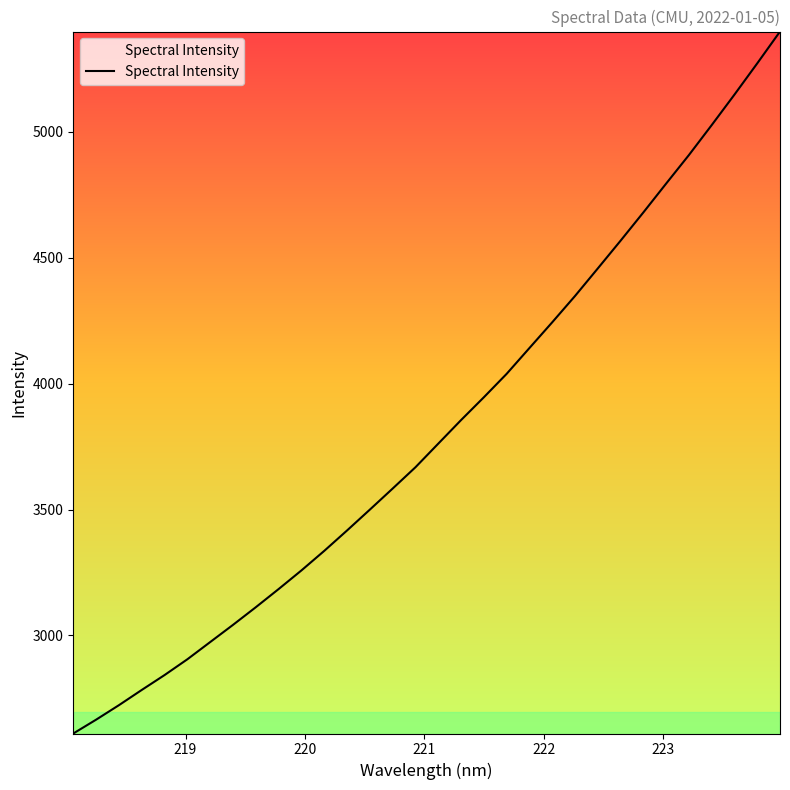

What is the difference between the maximum and minimum values?

2789.0